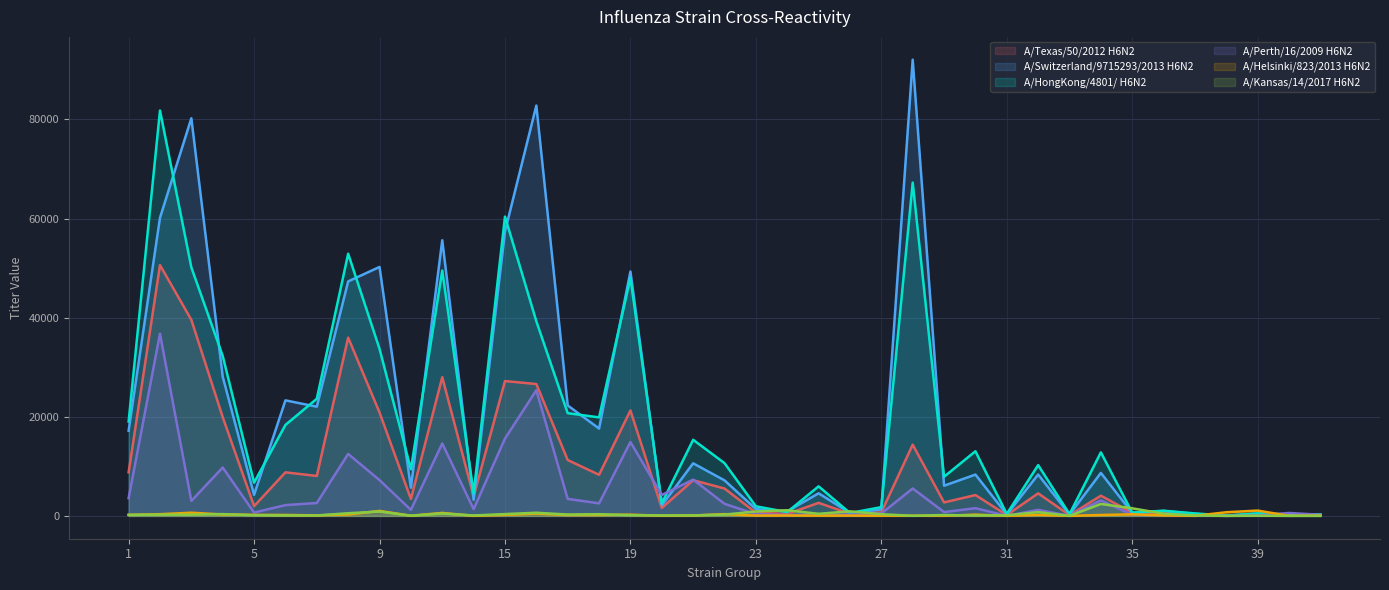

Is the value of A/Switzerland/9715293/2013 H6N2 at 19 greater than the value of A/Kansas/14/2017 H6N2 at 19?

Yes